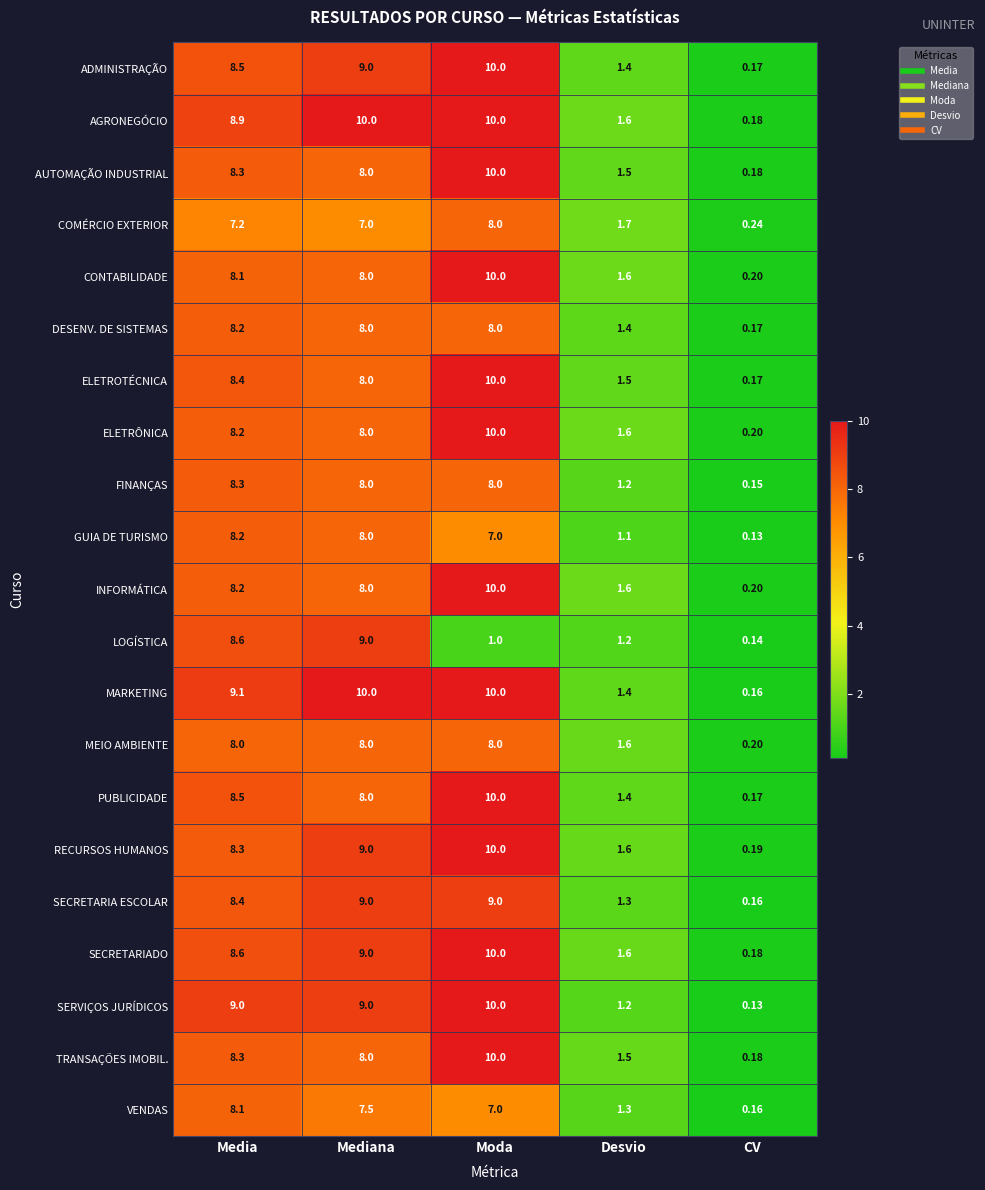

Is the value of MEIO AMBIENTE at Media greater than the value of GUIA DE TURISMO at CV?

Yes